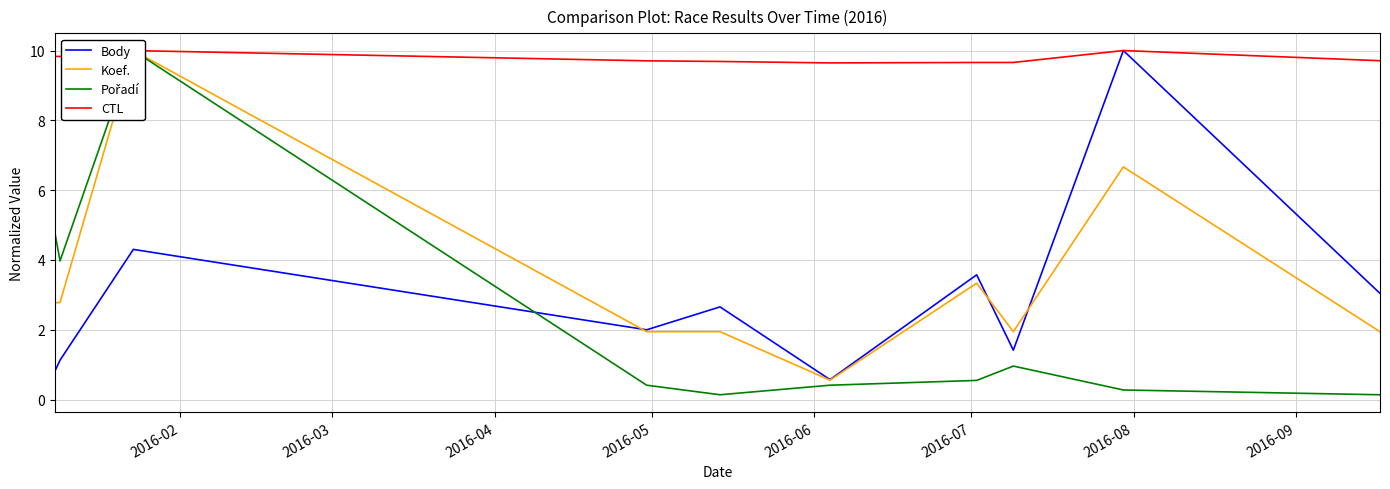

What is the highest value of the CTL series?

10.0